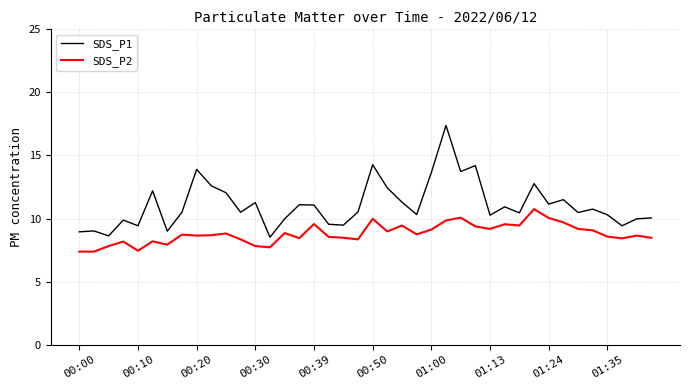

What is the smallest value displayed?

7.4